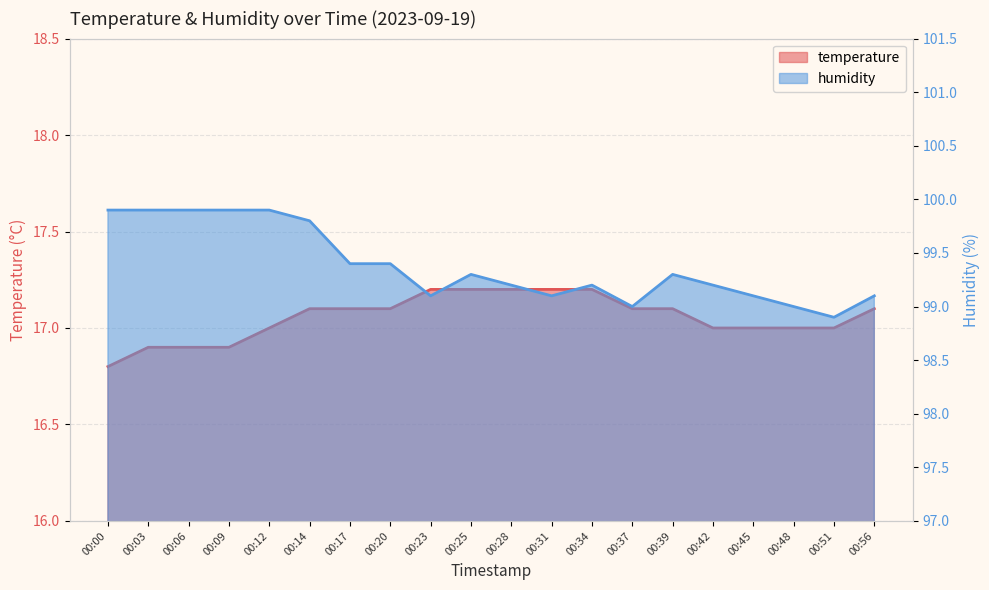

What is the total value across all series at 00:23?

116.3